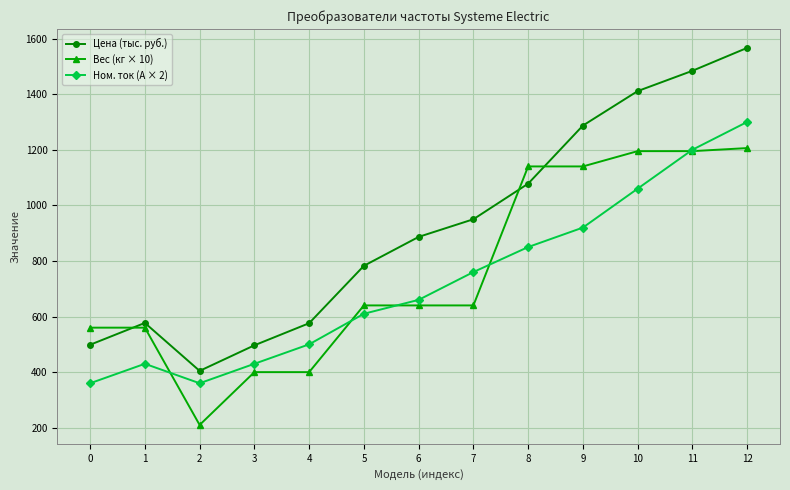

What is the sum of all Ном. ток (А × 2) values?

9440.0